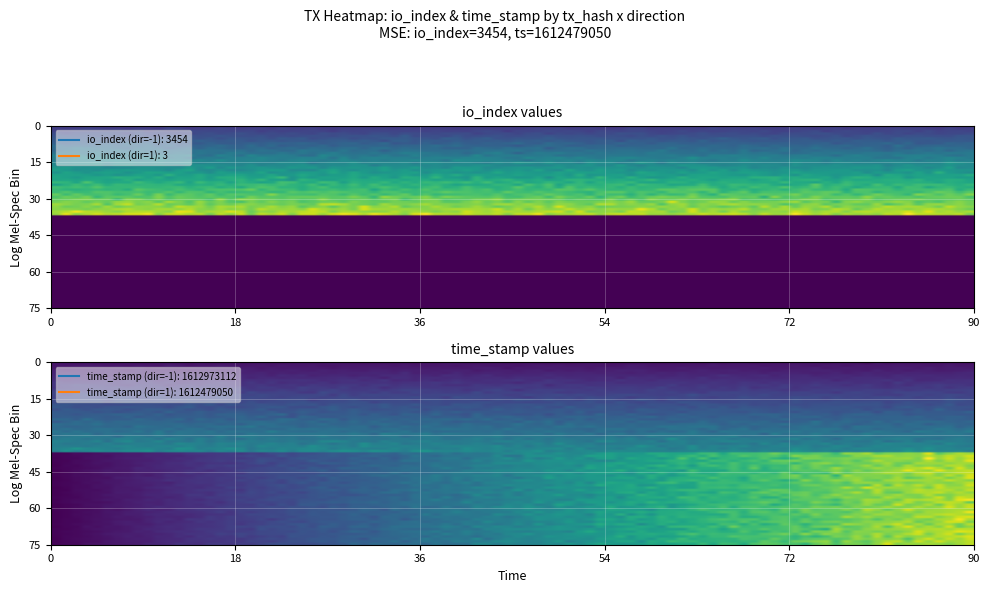

What is the greatest value displayed?

1612973112.0